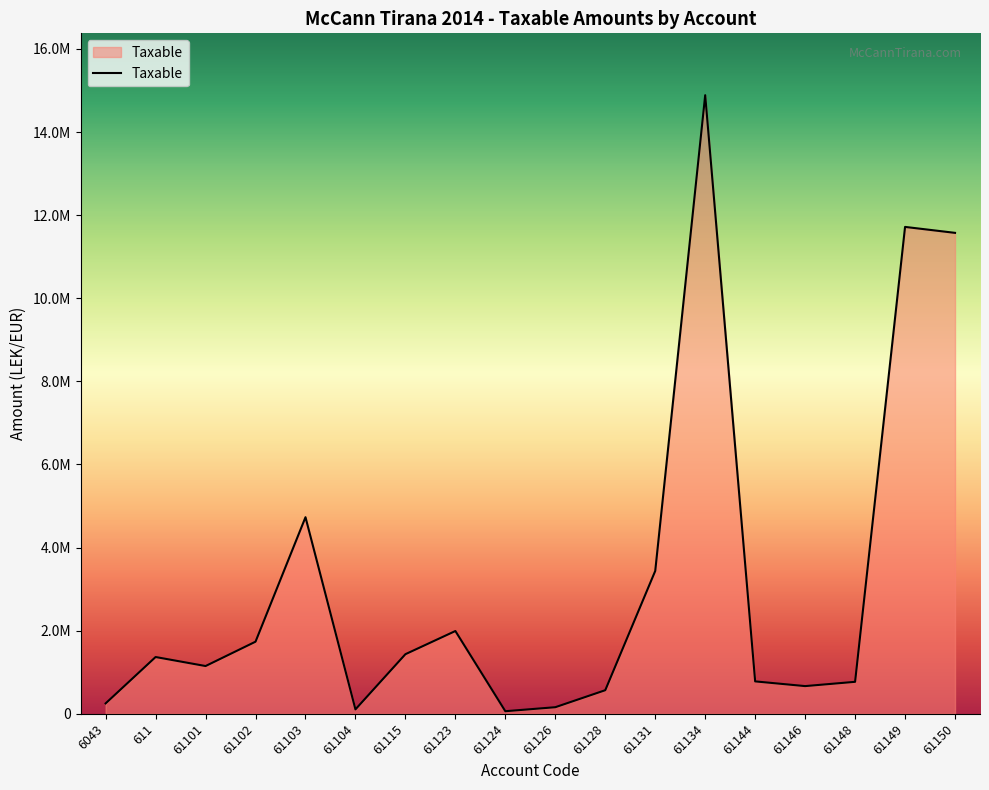

Rank the categories by value from lowest to highest.

61124, 61104, 61126, 6043, 61128, 61146, 61148, 61144, 61101, 611, 61115, 61102, 61123, 61131, 61103, 61150, 61149, 61134